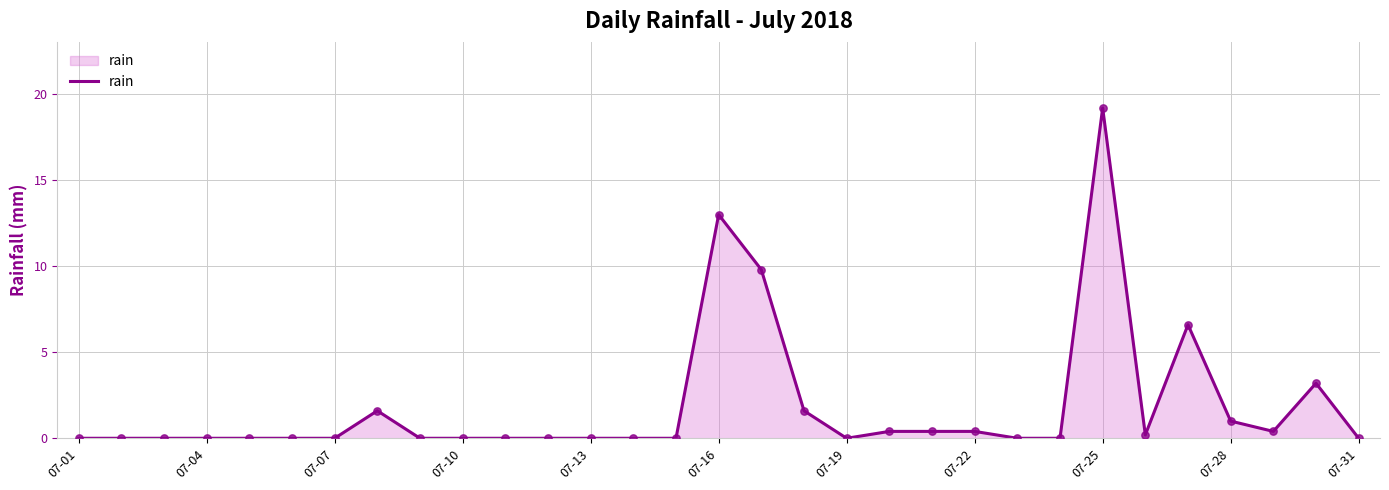

What is the greatest value displayed?

19.2